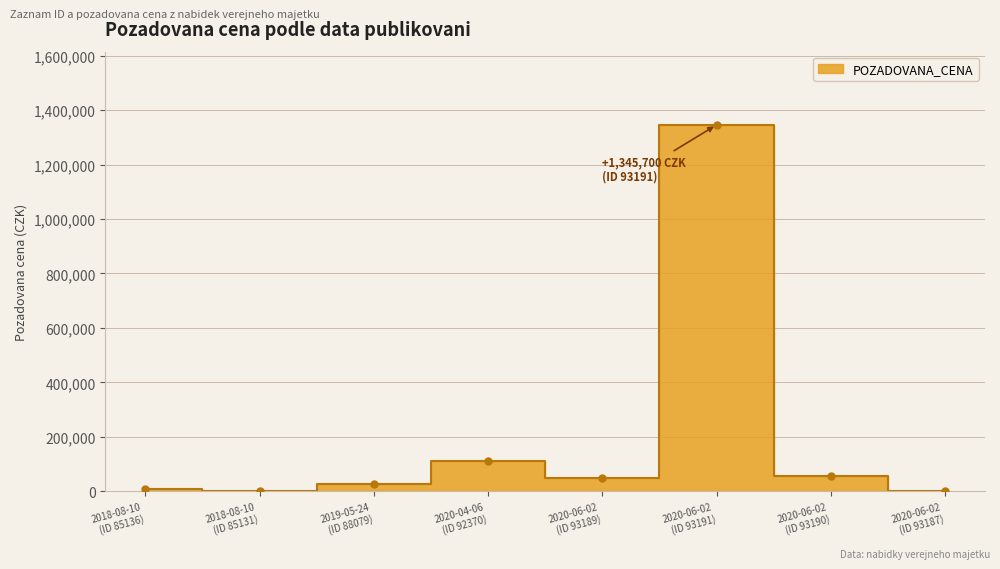

Does the chart display data point markers on the line(s)?

Yes